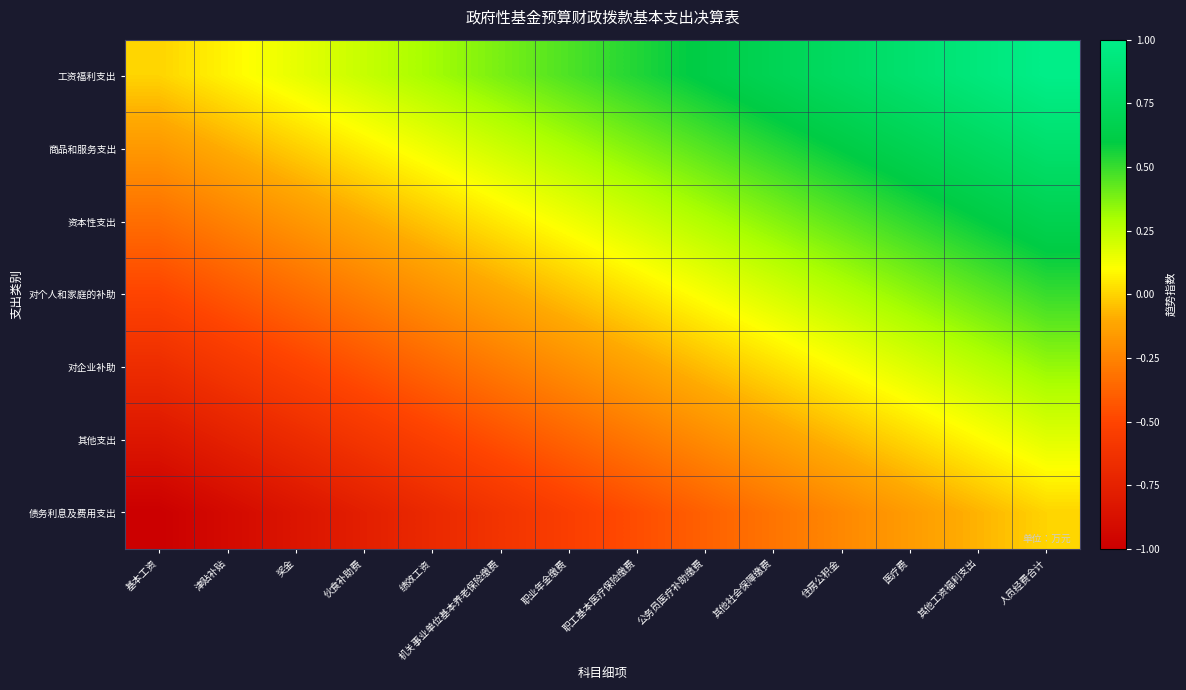

At which category is the sum across all series the highest?

人员经费合计